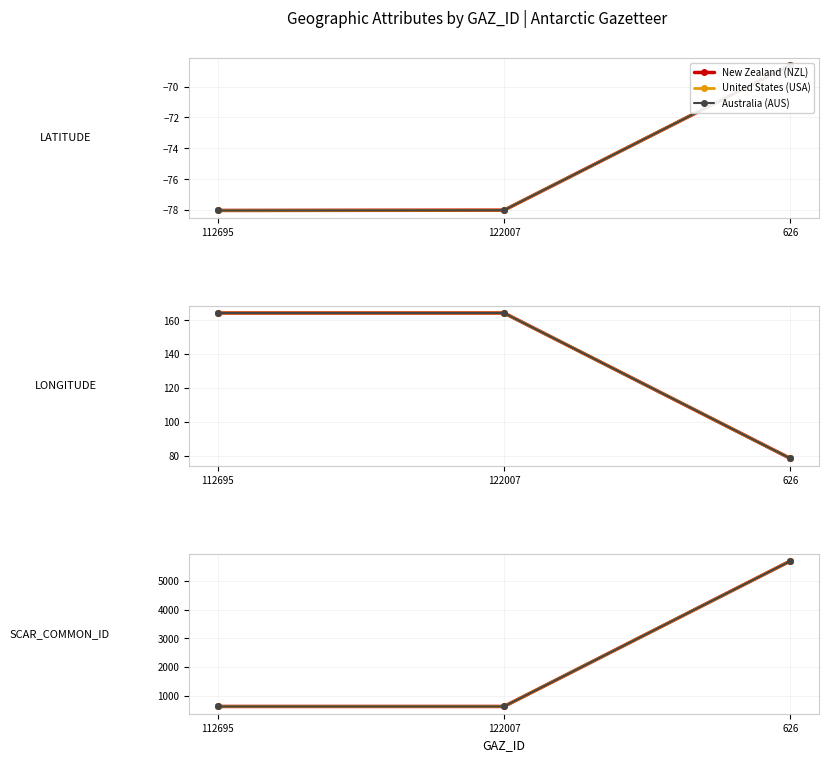

At how many categories does at least one series exceed 4795?

1